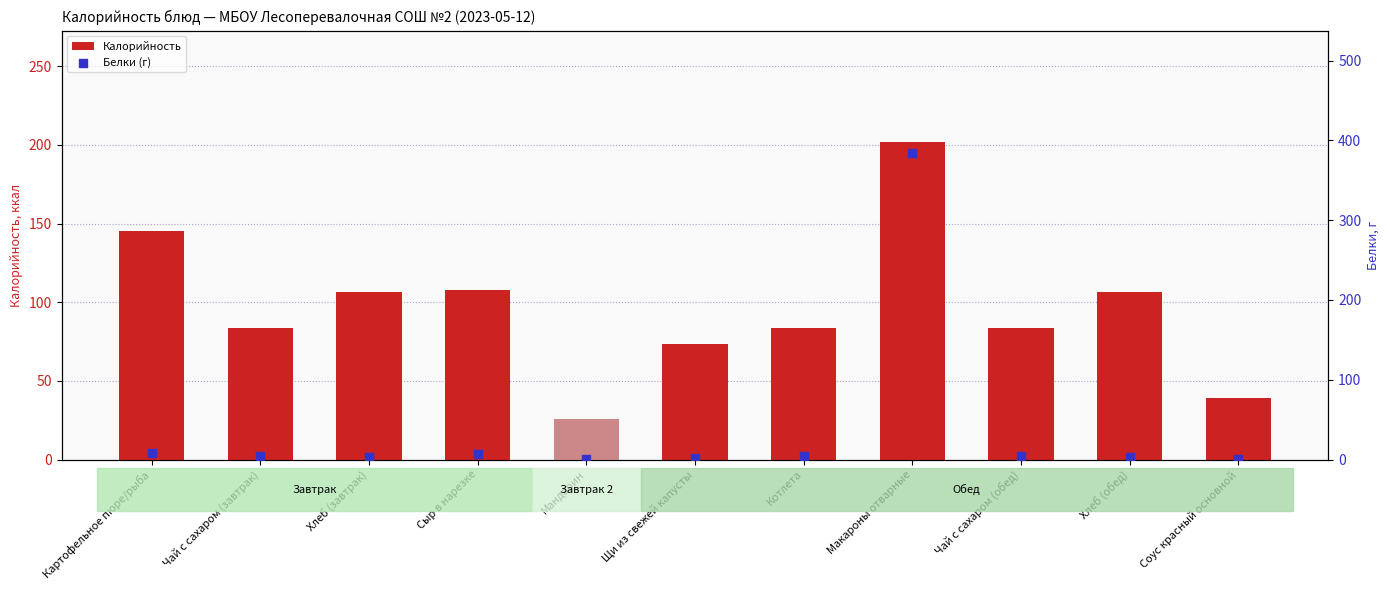

At which category is the sum across all series the highest?

Макароны отварные